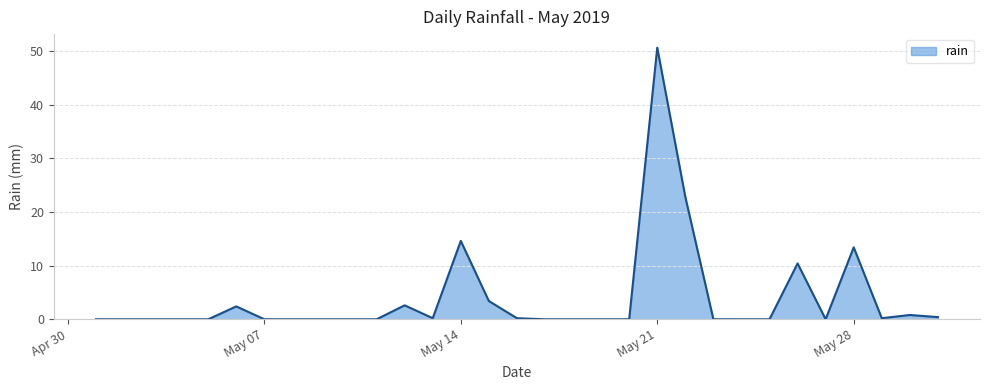

What is the greatest value displayed?

50.6